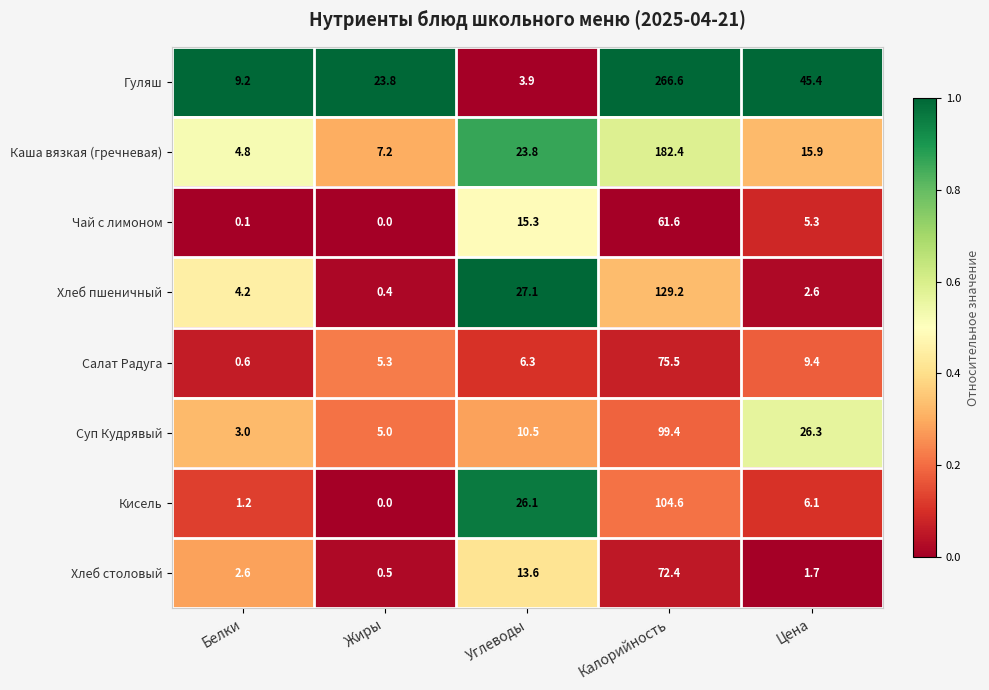

At which category is the sum across all series the highest?

Калорийность